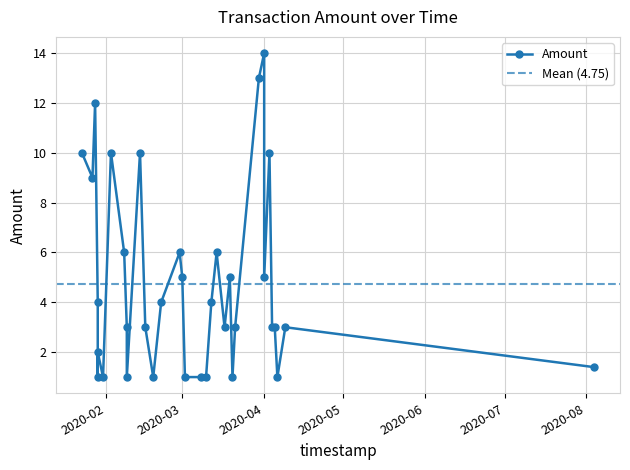

True or false: the data shows 16.2 at 2020-02-03.

False